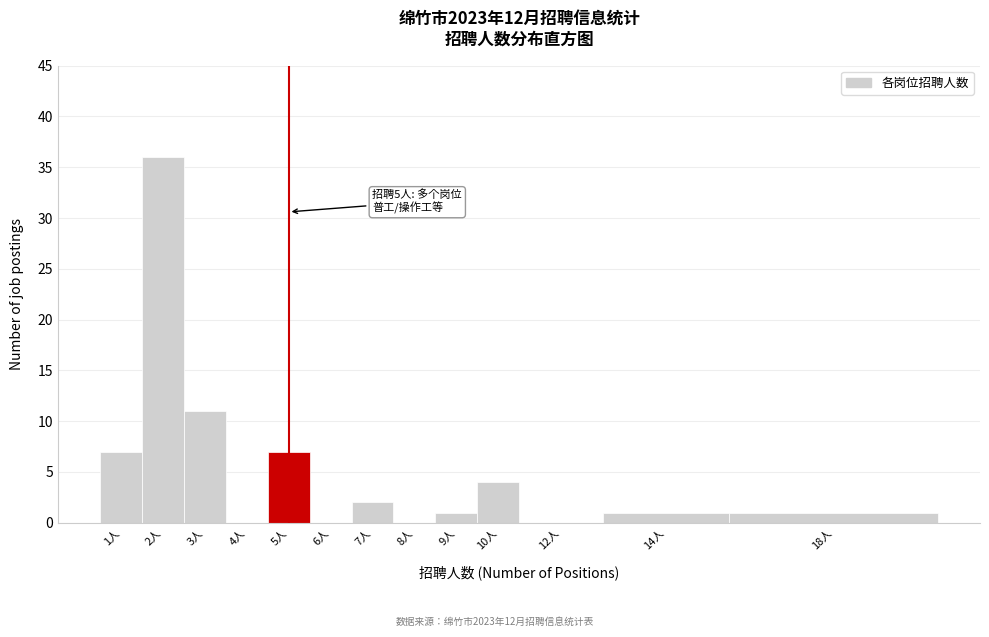

Reading right to left, extract all data points from this chart.

18人=1	14人=1	12人=0	10人=4	9人=1	8人=0	7人=2	6人=0	5人=7	4人=0	3人=11	2人=36	1人=7